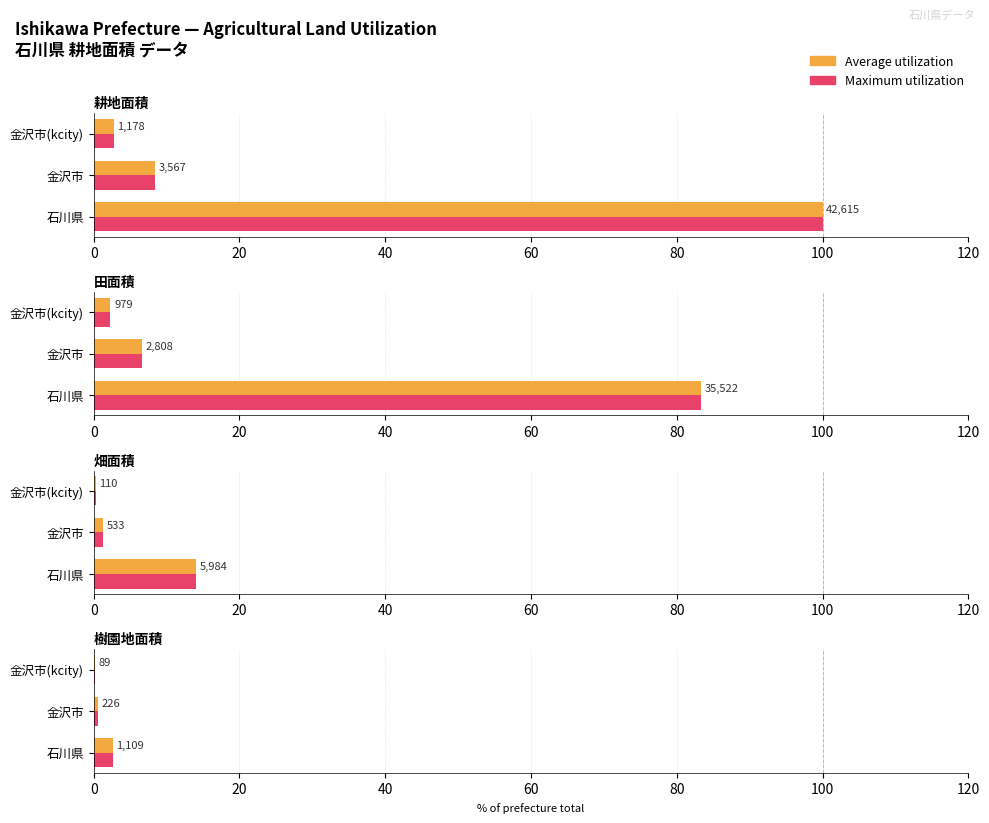

What is the difference between the maximum and second lowest values in the Maximum utilization series?

2.1